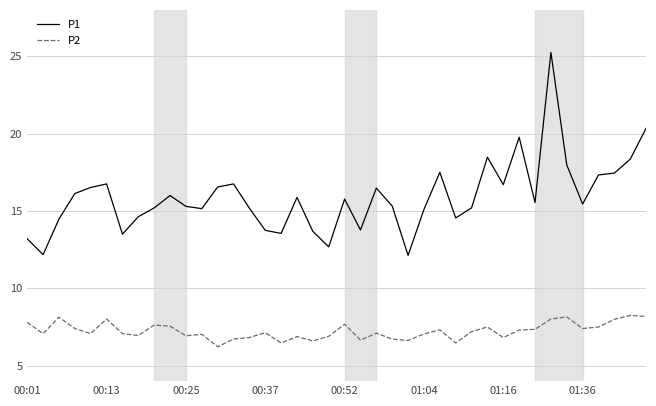

True or false: P1 and P2 cross at least once.

False